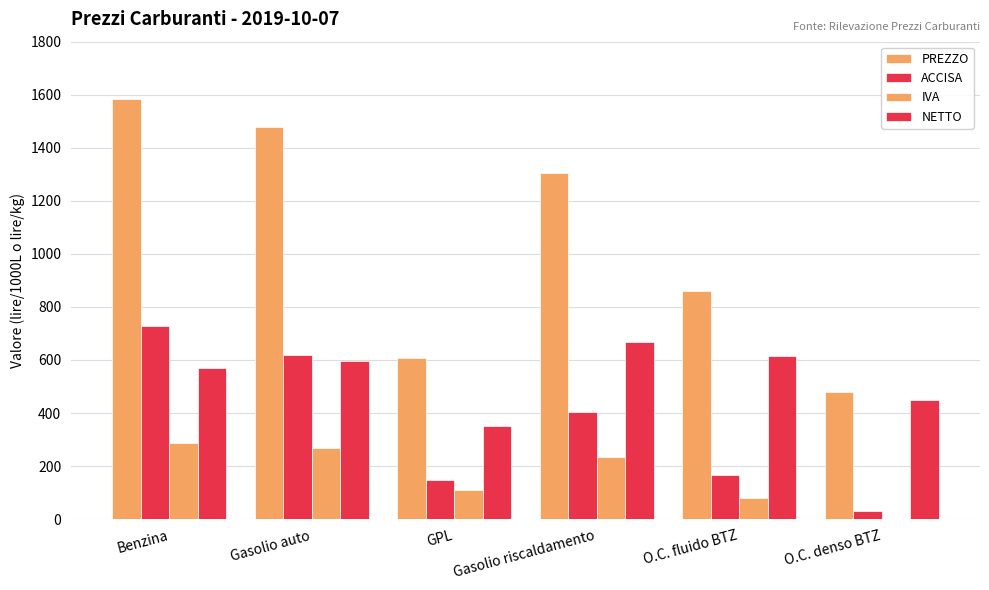

Count the number of categories in the chart.

6